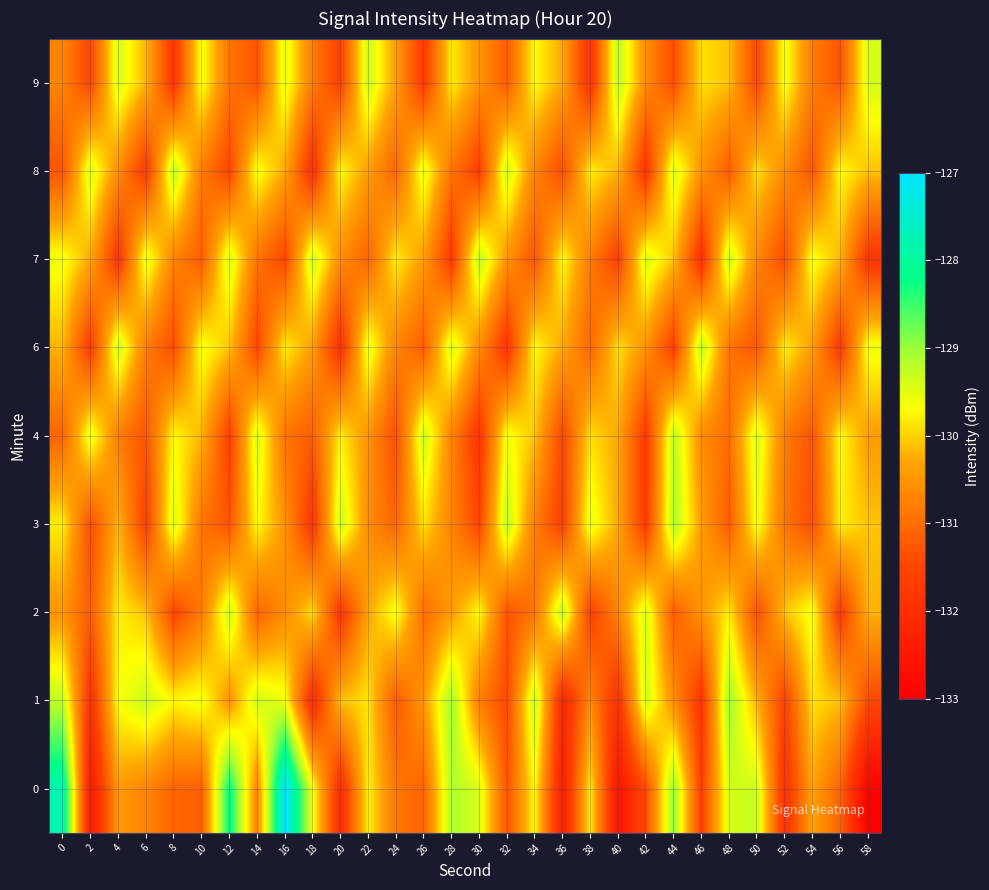

What is the minimum value shown in the chart?

-132.9